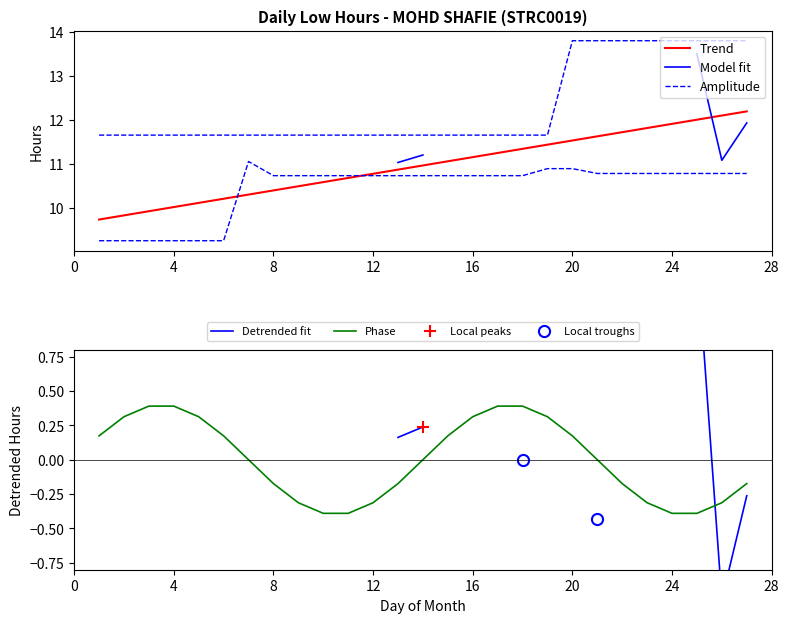

True or false: the data has more than 0 interior local peaks.

True